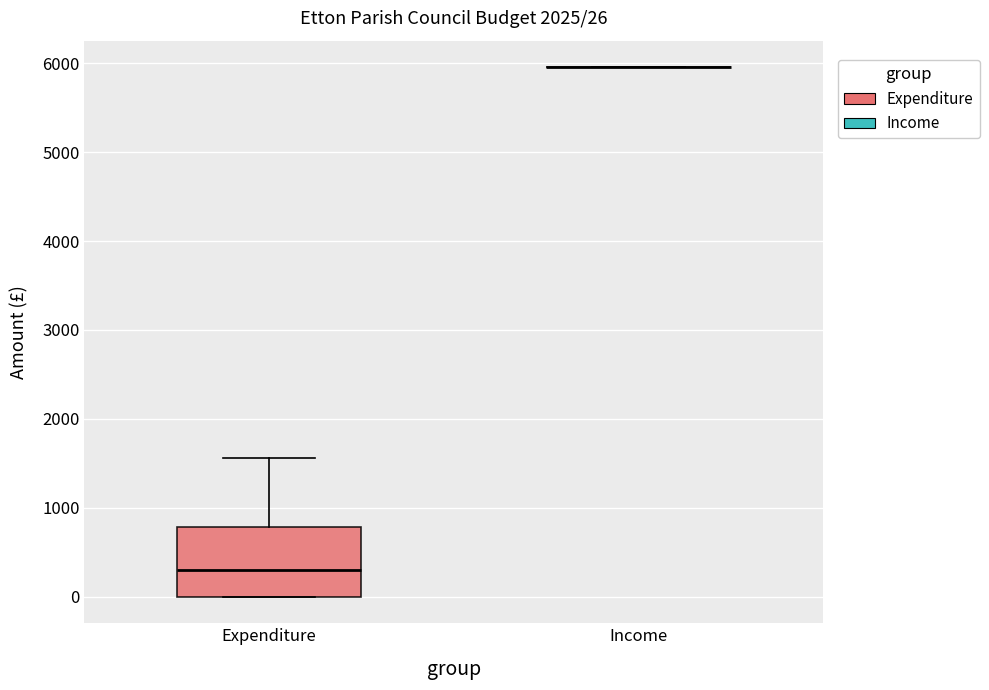

Comparing the boxes themselves (not the whiskers), which one is the tallest?

Expenditure